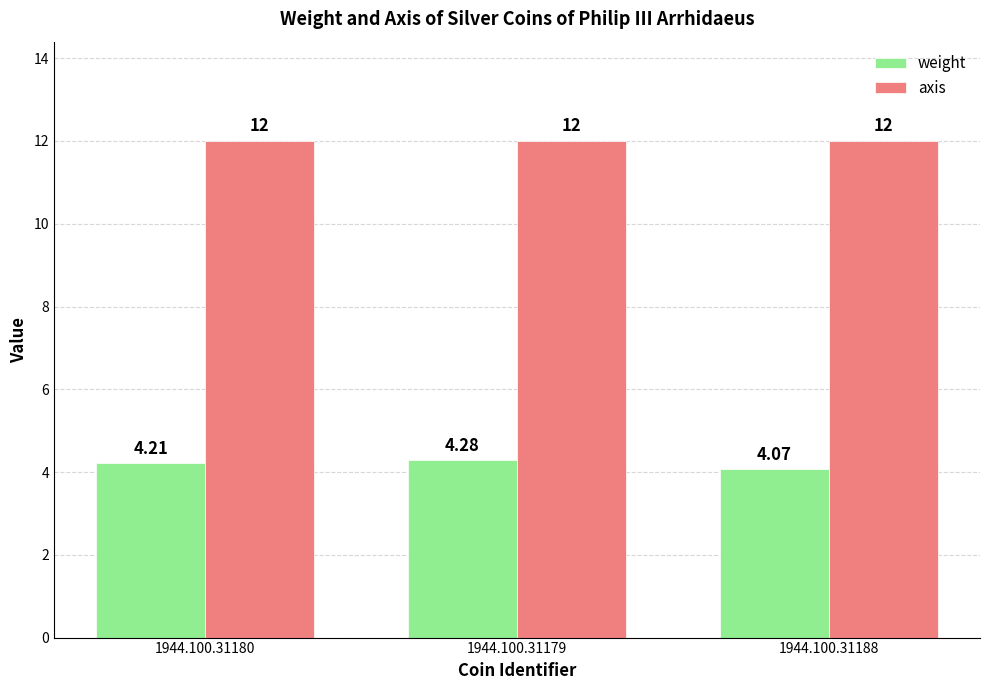

Which series has the widest spread of values?

weight